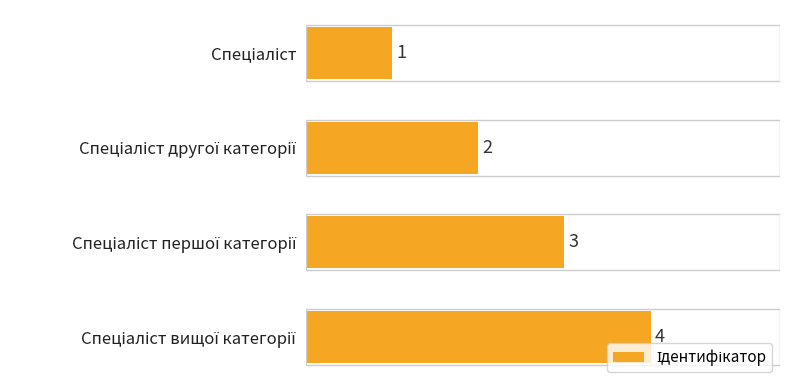

Count the values in the range 2 to 4.

3